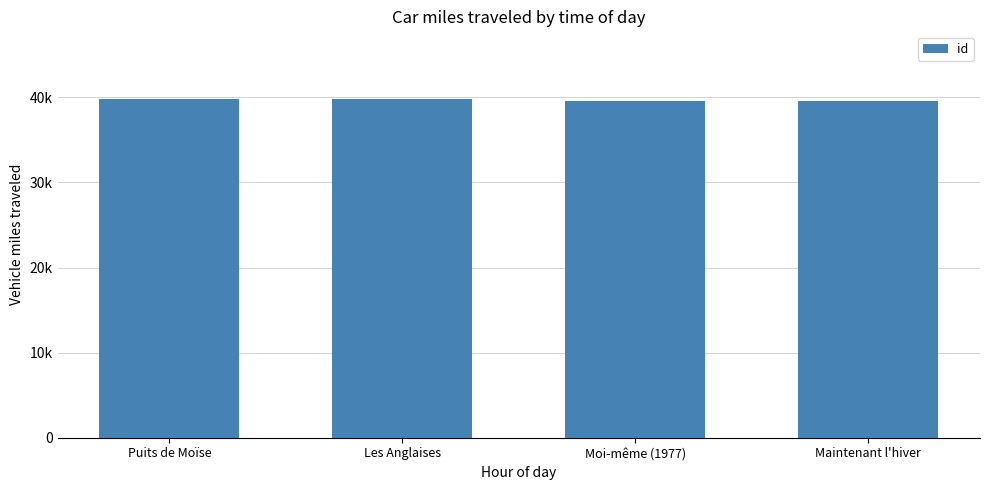

What is the change in value from Les Anglaises to Maintenant l'hiver?

-180